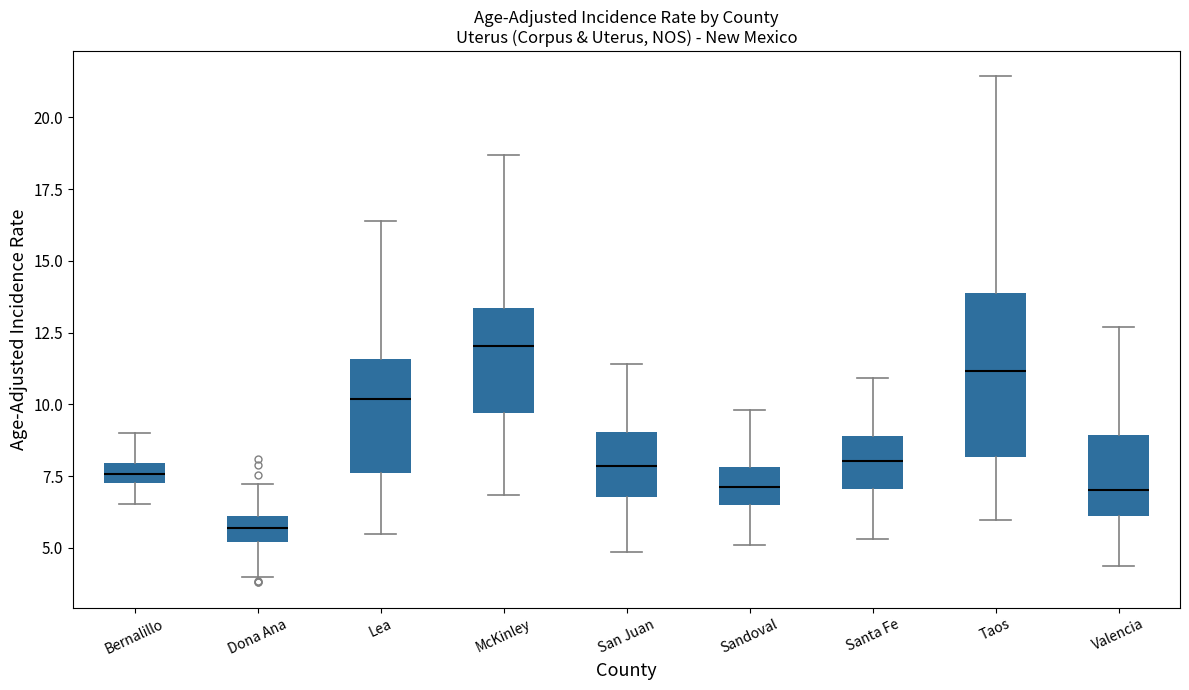

Which box has the highest median line?

McKinley